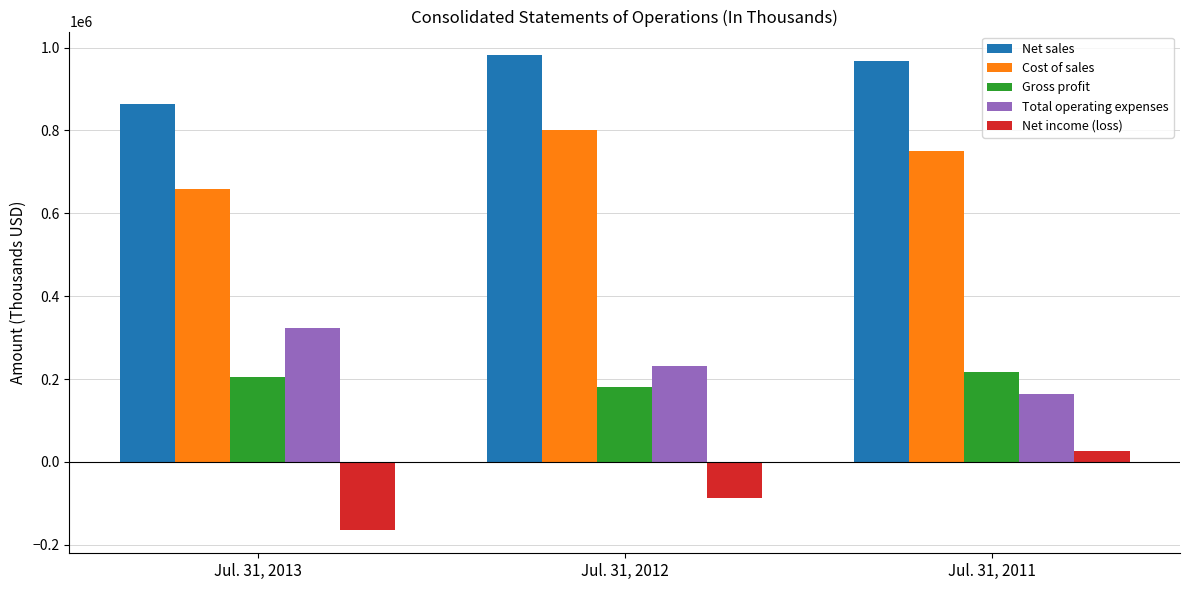

What is the value of the Total operating expenses bar at the 3rd from the left?

162891